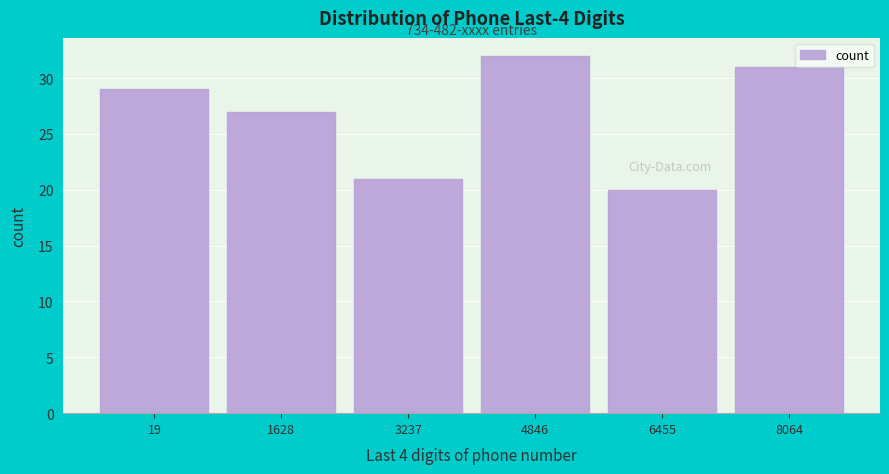

Reading left to right, transcribe all the data shown in this chart.

29	27	21	32	20	31